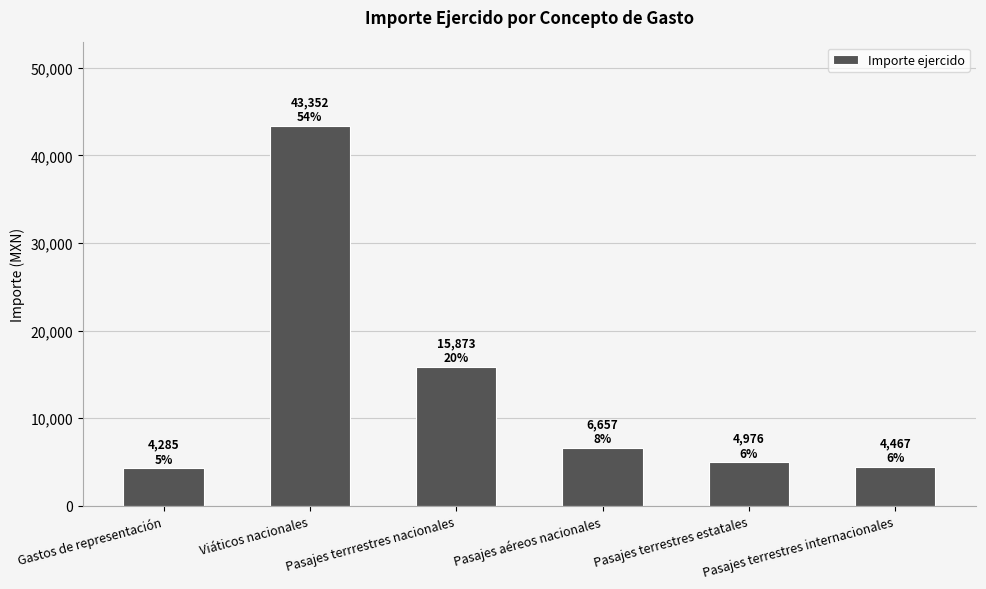

What is the smallest value displayed?

4285.2